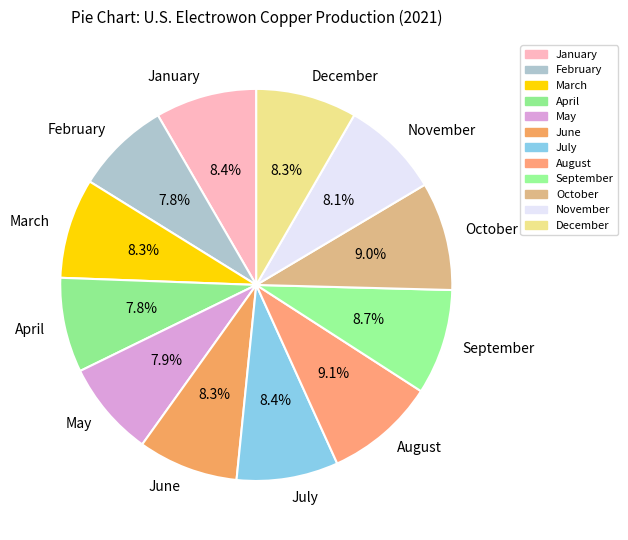

Approximately how many times larger is the value at June compared to September?

1.0